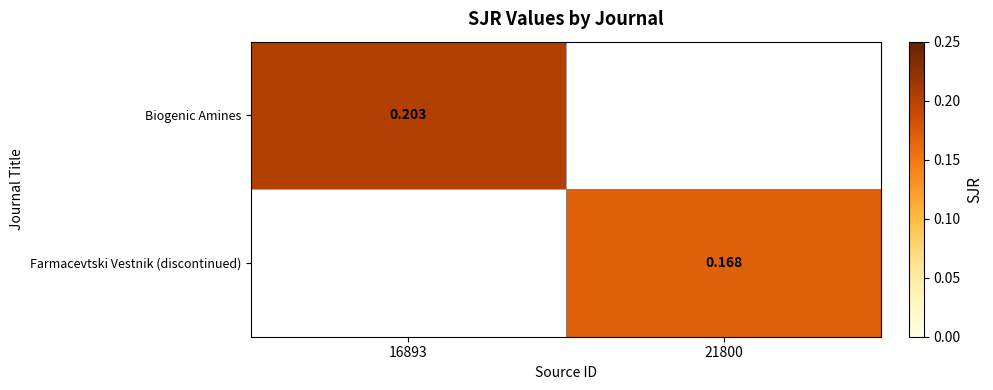

Is the value of Biogenic Amines at 16893 greater than the value of Farmacevtski Vestnik (discontinued) at 21800?

Yes